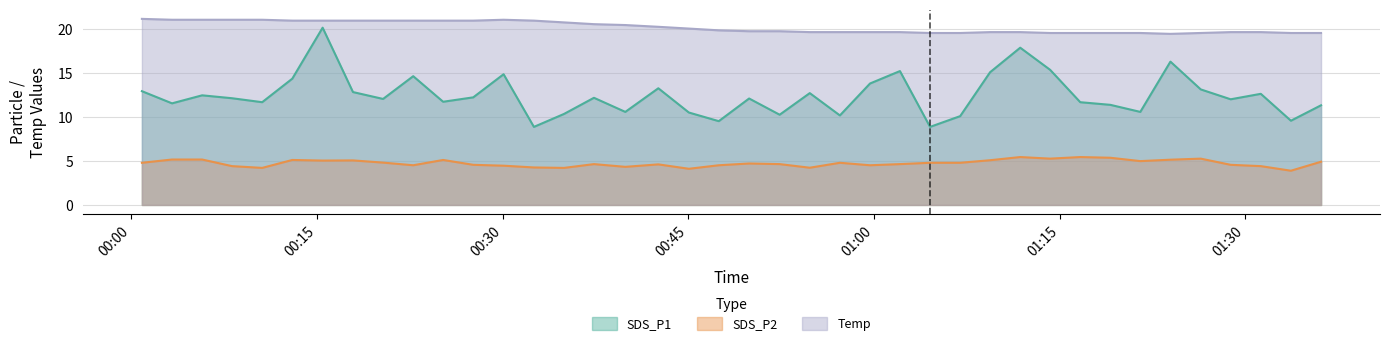

List the series in order of their overall mean, highest first.

Temp, SDS_P1, SDS_P2